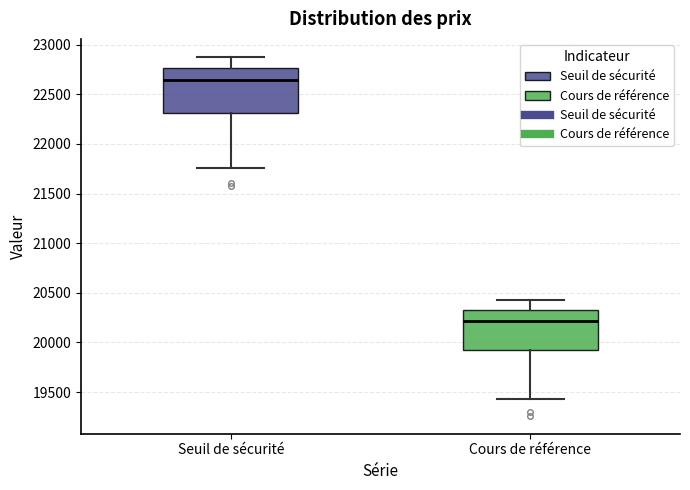

Reading left to right, read every box against the y-axis: the position of its median line, the range the box covers, and the ends of its whiskers. The values are not printed on the chart, so give them approximately, as read against the axis.

Seuil de sécurité: median 22650, box 22300 to 22750, whiskers 21750 to 22900
Cours de référence: median 20200, box 19900 to 20350, whiskers 19450 to 20450